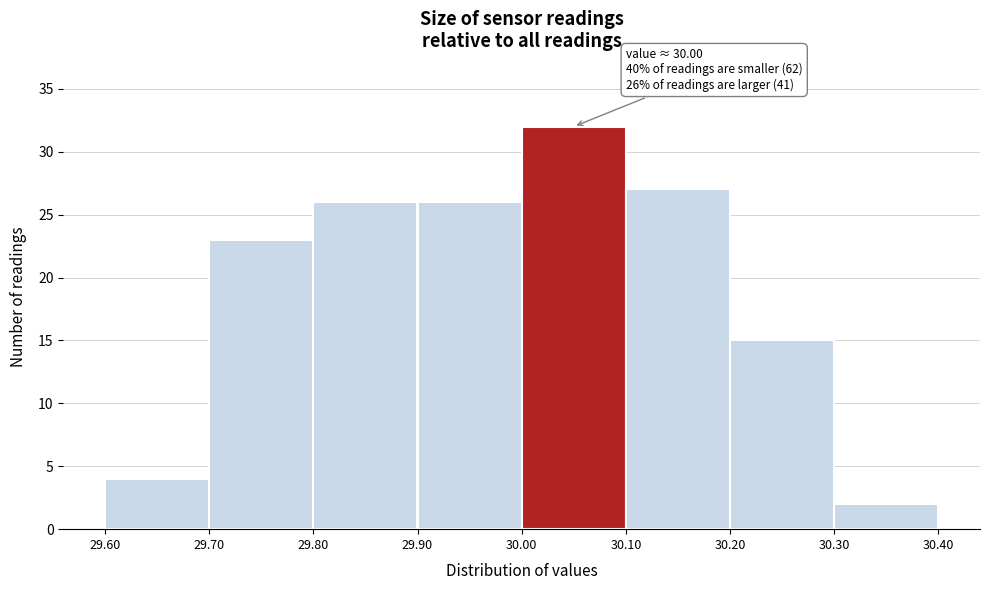

Which range on the x-axis has the tallest bar?

30.00 to 30.10